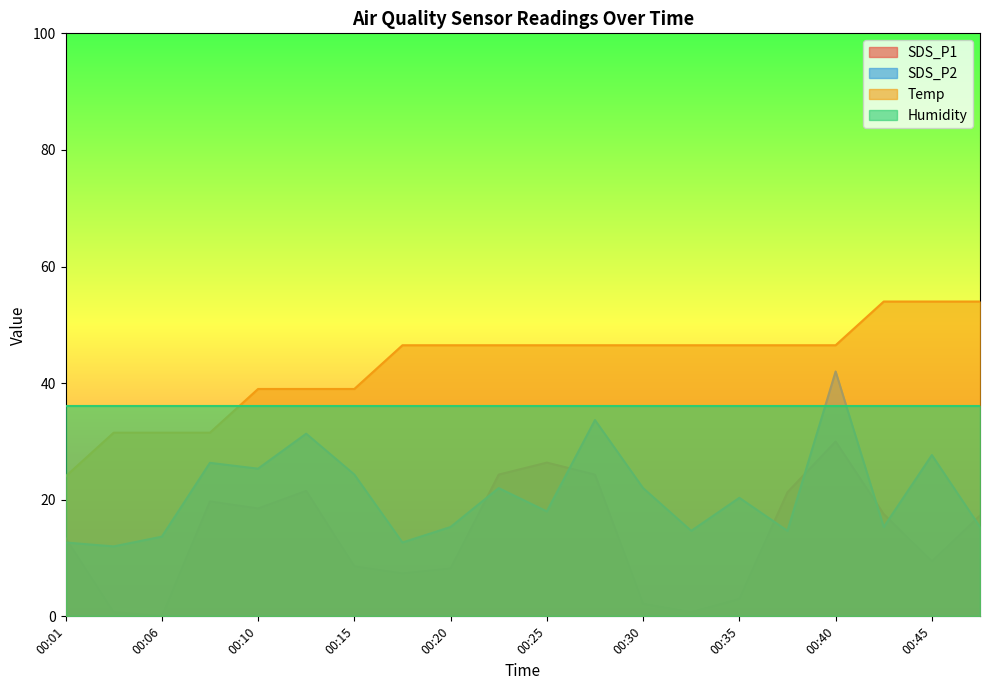

True or false: SDS_P2 and Temp cross at least once.

False